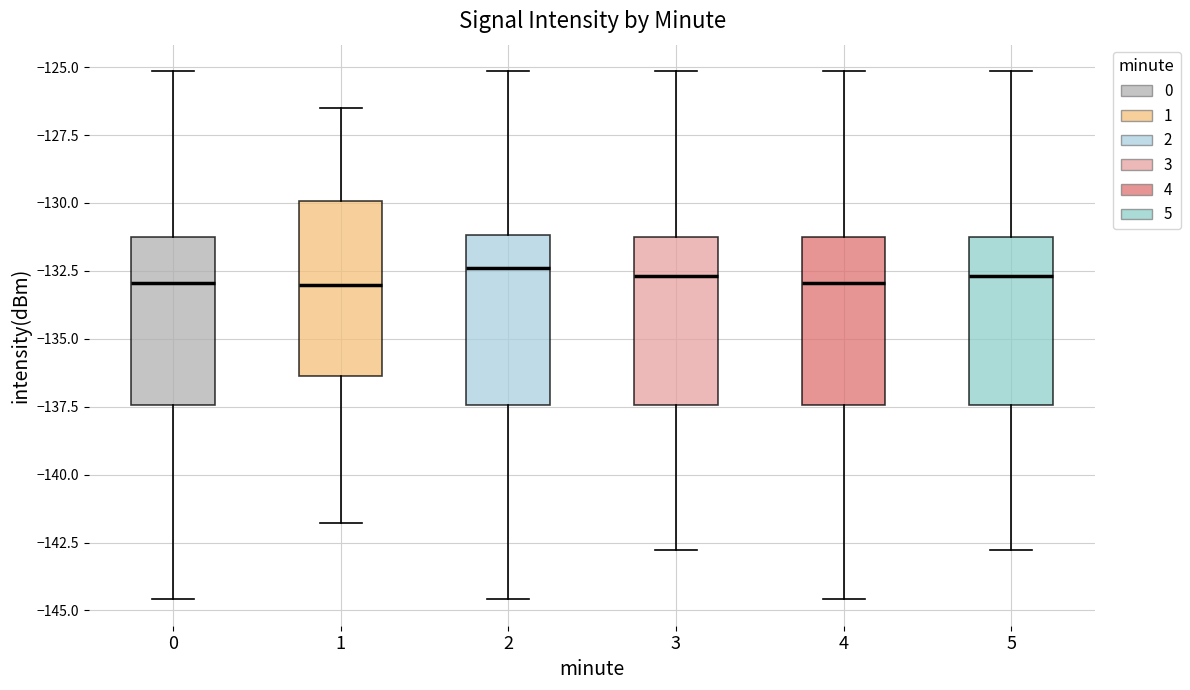

Reading left to right, read every box against the y-axis: the position of its median line, the range the box covers, and the ends of its whiskers. The values are not printed on the chart, so give them approximately, as read against the axis.

0: median -133.0, box -137.5 to -131.5, whiskers -144.5 to -125.0
1: median -133.0, box -136.5 to -130.0, whiskers -142.0 to -126.5
2: median -132.5, box -137.5 to -131.0, whiskers -144.5 to -125.0
3: median -132.5, box -137.5 to -131.5, whiskers -143.0 to -125.0
4: median -133.0, box -137.5 to -131.5, whiskers -144.5 to -125.0
5: median -132.5, box -137.5 to -131.5, whiskers -143.0 to -125.0